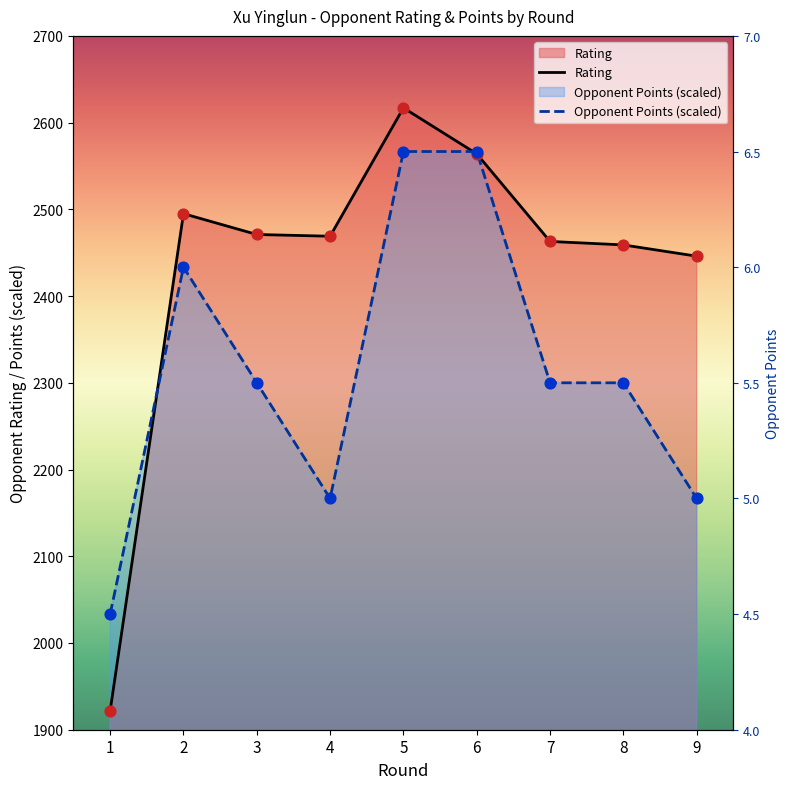

What is the total value across all series at 9?

4612.7